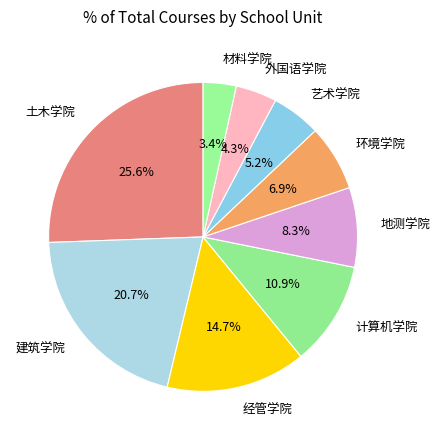

Does 土木学院 account for over 50% of the chart?

No